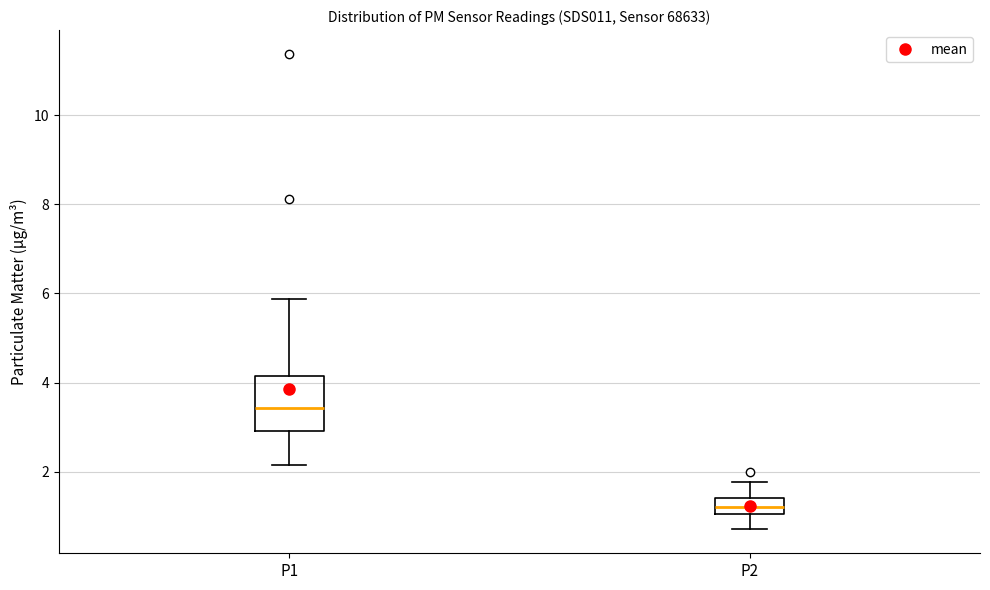

Where is the upper edge of the box for P2 on the y-axis? The values are not printed on the chart, so give them approximately, as read against the axis.

1.4